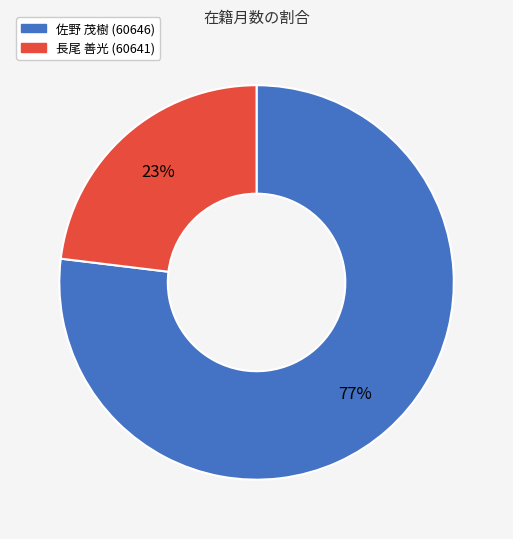

To the nearest percent, what is the average slice percentage?

50%